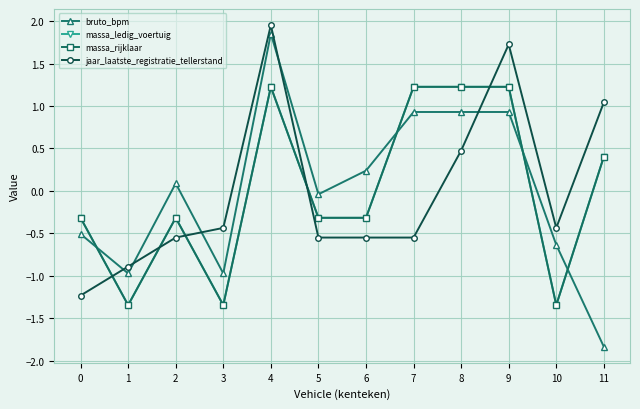

What is the difference between the maximum and second lowest values in the jaar_laatste_registratie_tellerstand series?

2.8